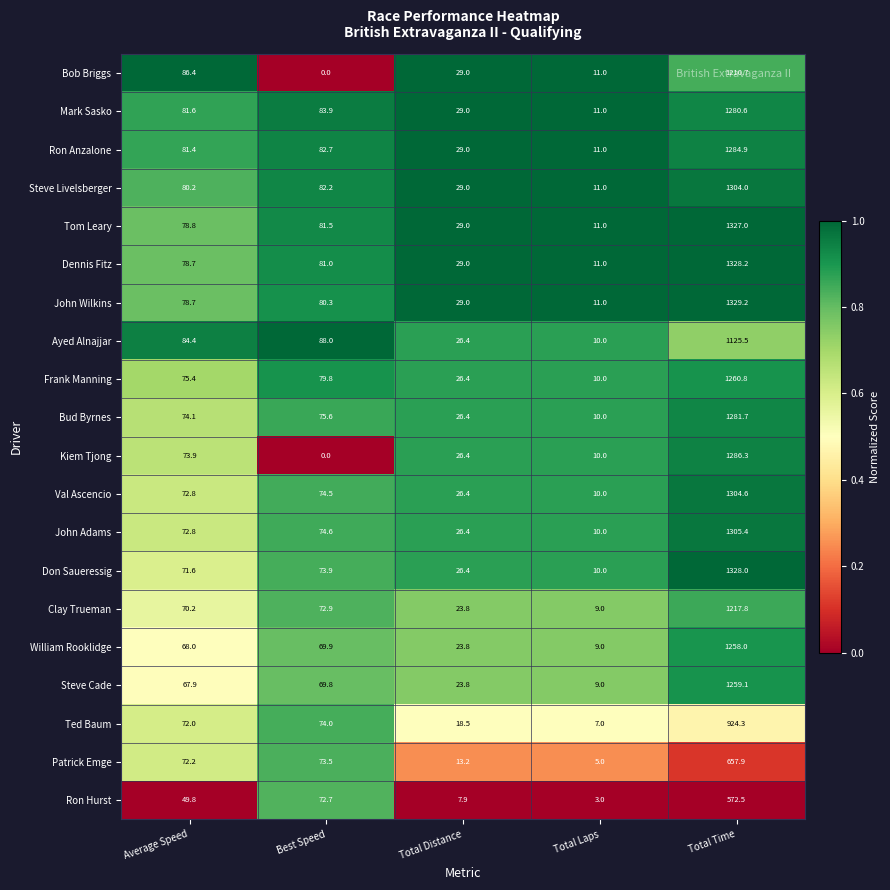

What is the total value across all series at Total Time?

23846.5